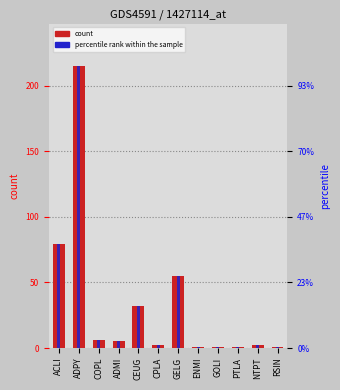

List the labels in order of count value, smallest first.

ENMI, GOLI, PTLA, RSIN, CPLA, NTPT, ADMI, COPL, CEUG, GELG, ACLI, ADPY